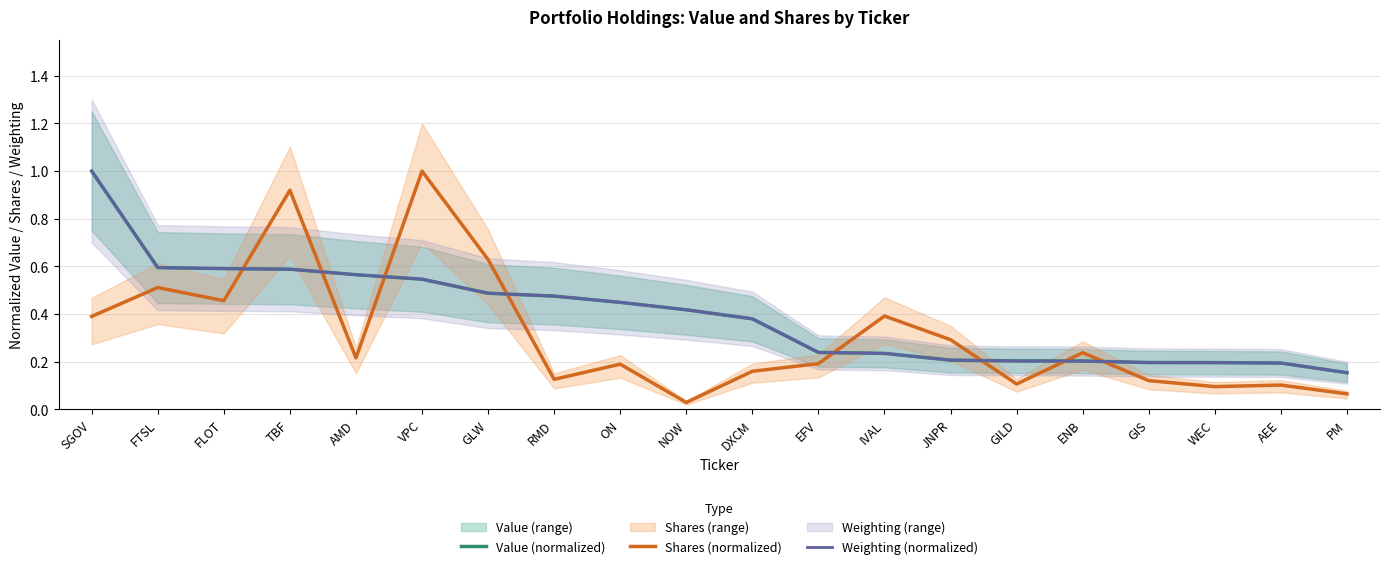

At GIS, list the series in order from largest to smallest.

Weighting (normalized), Value (normalized), Shares (normalized)